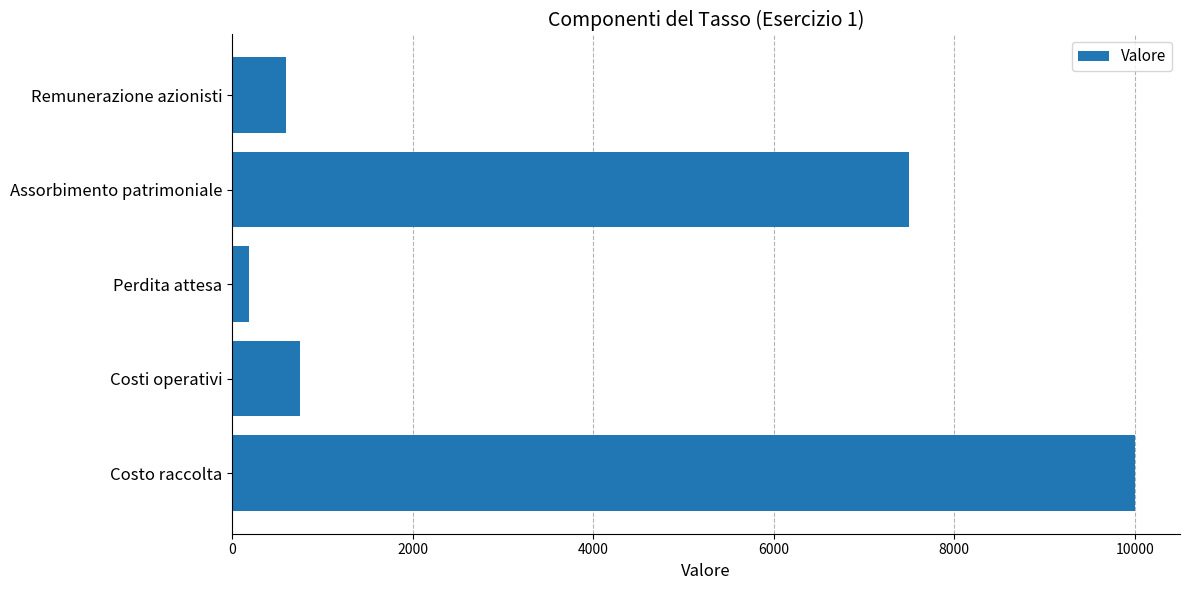

Which label corresponds to the smallest value in the chart?

Perdita attesa